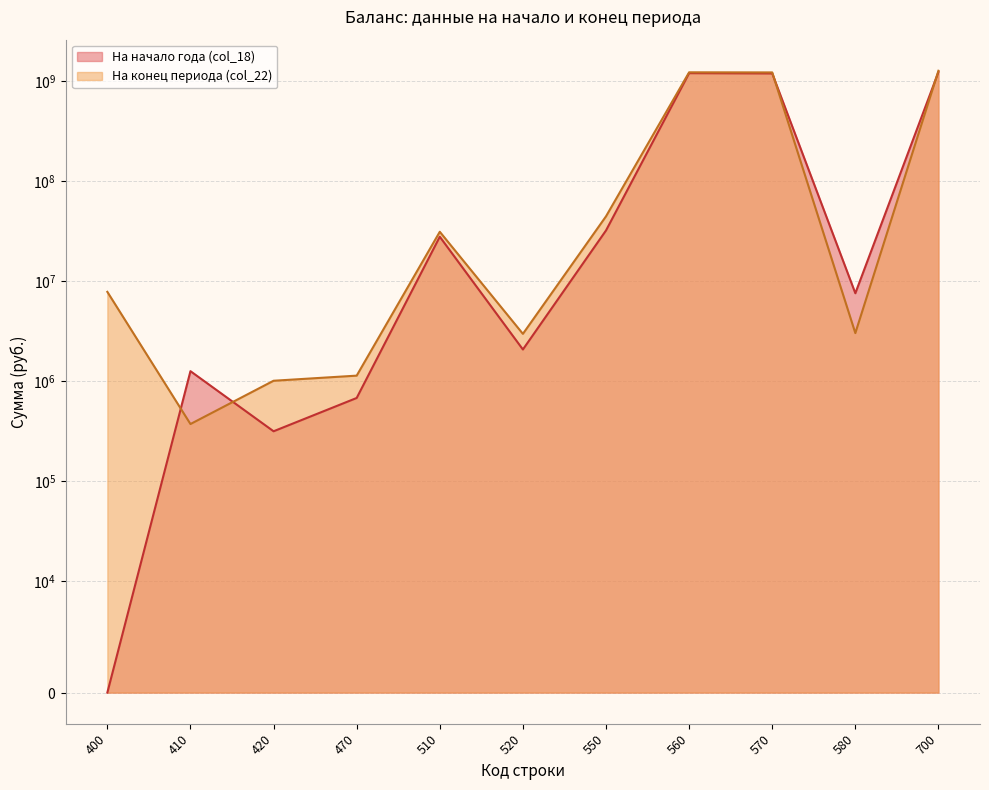

True or false: На конец периода (col_22) and На начало года (col_18) intersect in this chart.

True